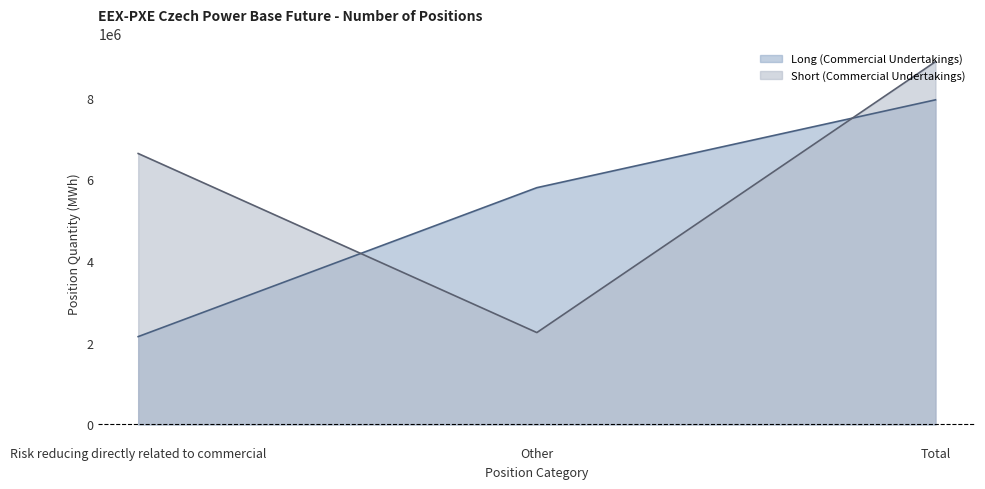

Which series has the largest total across all categories?

Short (Commercial Undertakings)